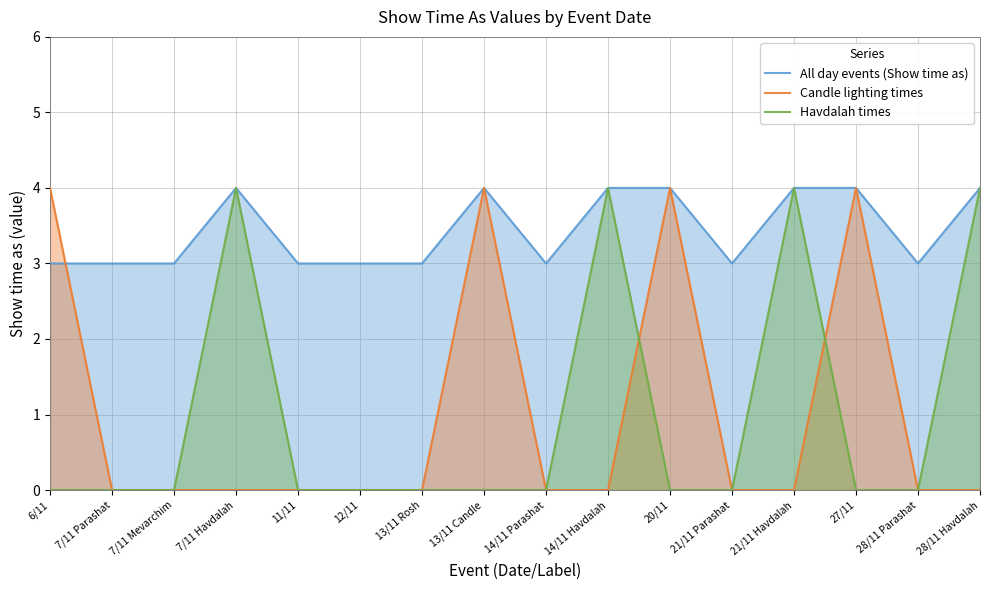

Which series has the widest spread of values?

Candle lighting times